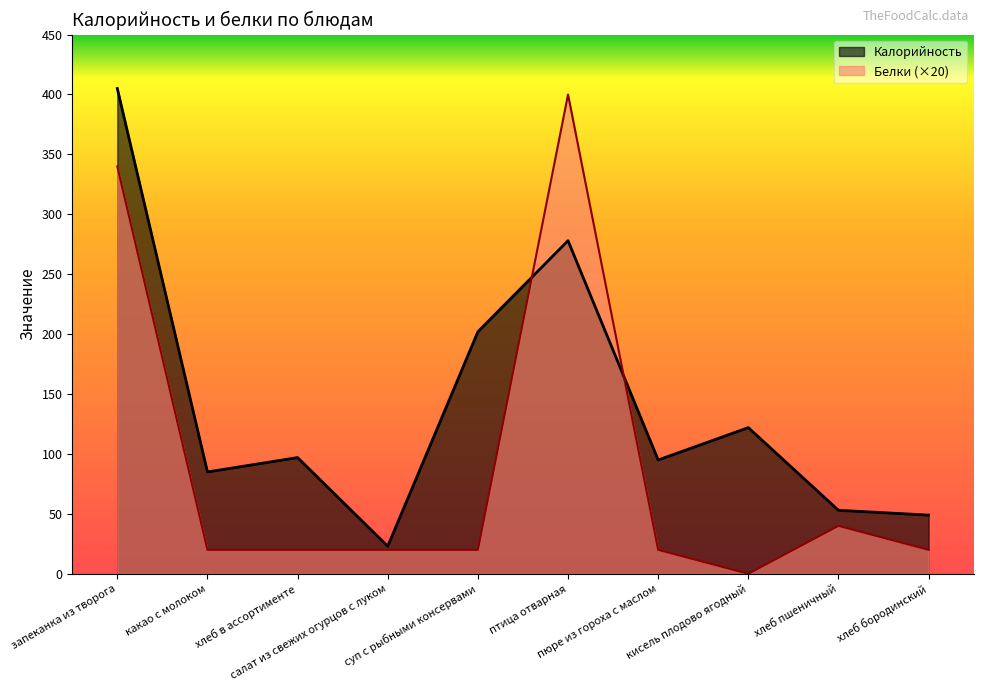

How many distinct data groups are displayed?

2